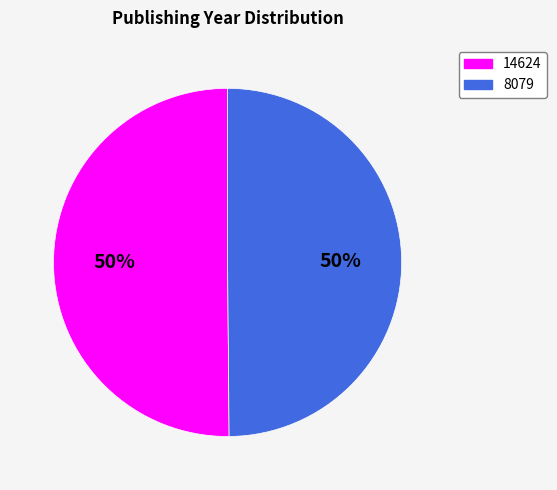

How many segments does this pie chart have?

2